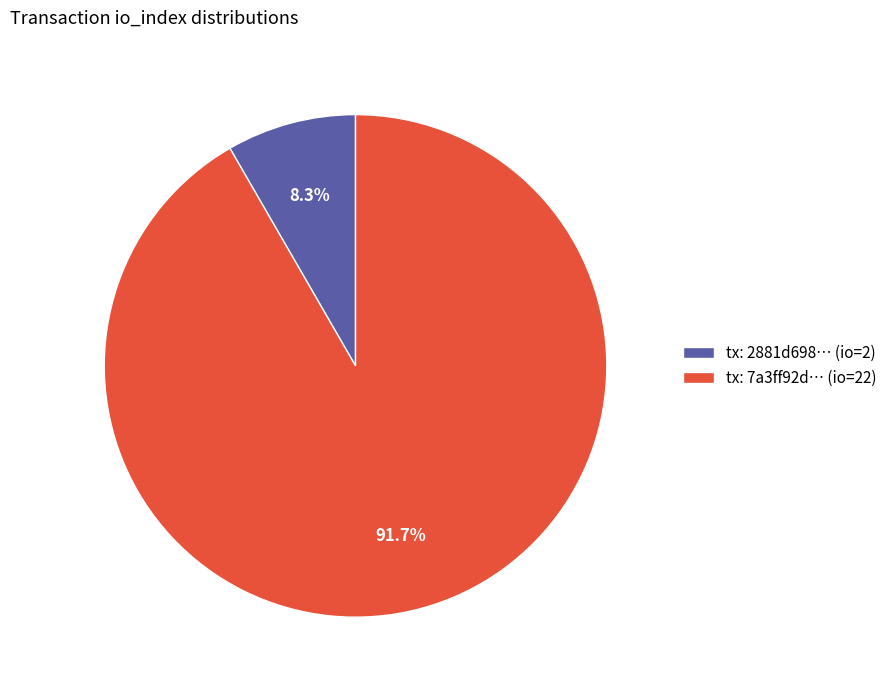

Which slice is the smallest?

tx: 2881d698… (io=2)